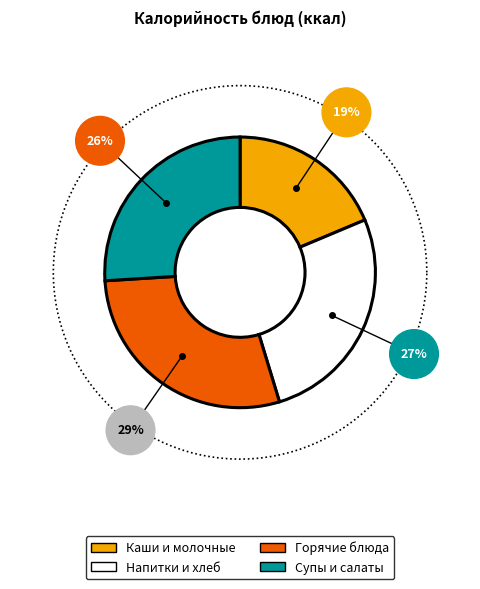

Does any single category account for the majority?

No